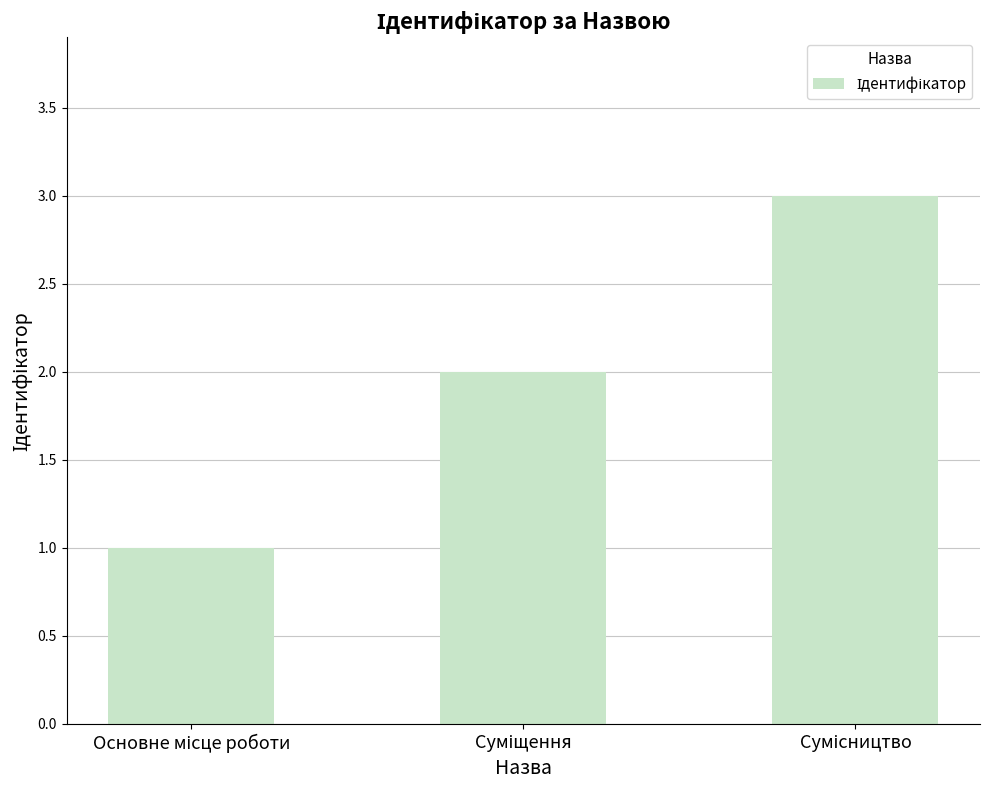

What is the greatest value displayed?

3